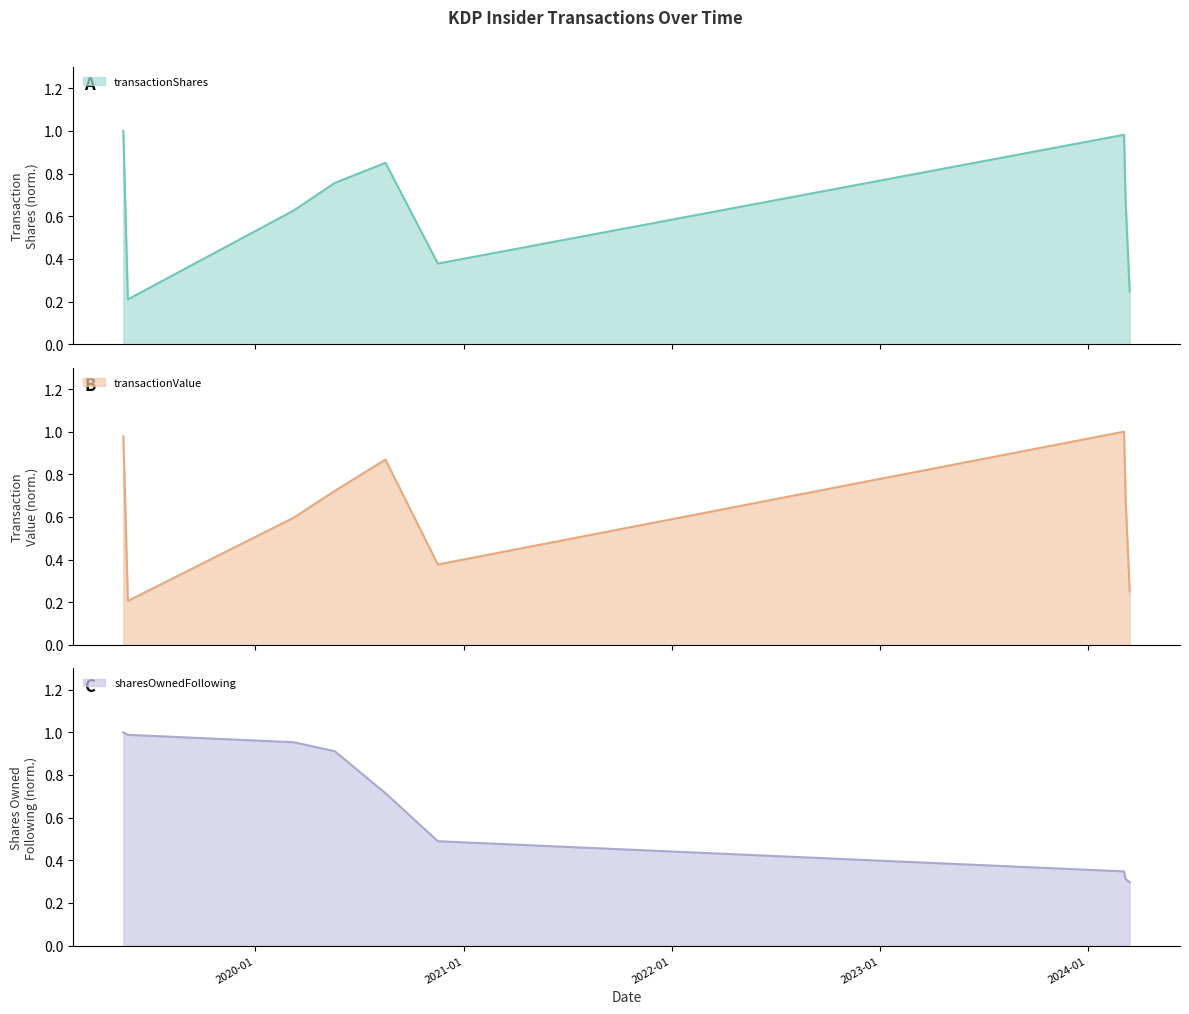

What is the total value across all series at 2024-03-05?

2.3